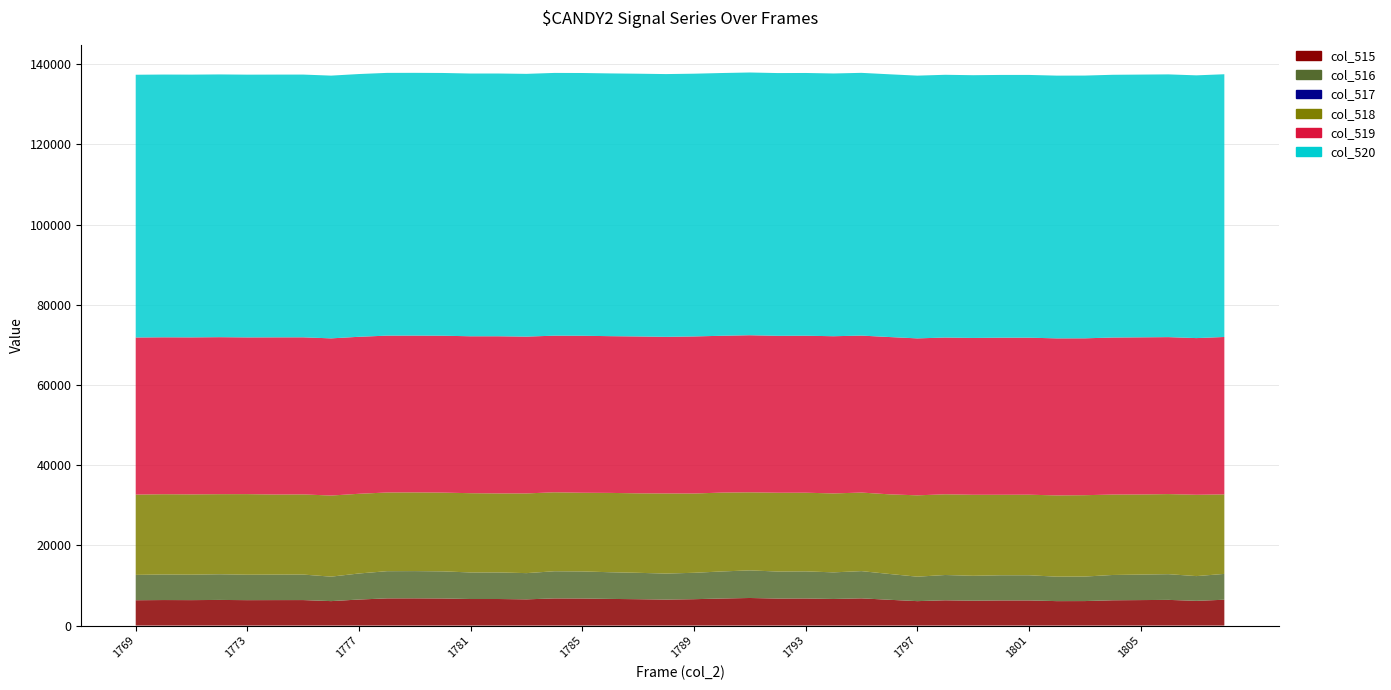

Reading left to right, extract all data points from this chart.

col_515: 6323	6370	6351	6401	6344	6358	6364	6103	6499	6785	6796	6764	6626	6629	6543	6777	6755	6653	6581	6488	6584	6752	6884	6742	6763	6638	6793	6437	6100	6309	6209	6275	6275	6102	6115	6312	6361	6411	6172	6447
col_516: 6323	6370	6351	6400	6344	6358	6361	6101	6499	6785	6794	6764	6625	6629	6543	6776	6755	6652	6581	6488	6583	6751	6882	6740	6763	6635	6793	6436	6100	6308	6208	6274	6273	6101	6115	6312	6361	6411	6171	6447
col_517: 0	0	0	1	0	0	3	2	0	0	2	0	1	0	0	1	0	1	0	0	1	1	2	2	0	3	0	1	0	1	1	1	2	1	0	0	0	0	1	0
col_518: 20024	20026	20019	19974	20100	19969	19993	20231	19878	19628	19630	19641	19770	19706	19881	19693	19624	19788	19824	19982	19776	19669	19471	19655	19617	19687	19594	19862	20289	20129	20209	20081	20095	20266	20294	20058	19972	19978	20284	19832
col_519: 39188	39139	39165	39160	39091	39208	39178	39201	39158	39122	39109	39130	39139	39200	39111	39065	39156	39094	39130	39065	39175	39114	39180	39138	39155	39210	39148	39236	39146	39097	39117	39179	39165	39167	39126	39165	39202	39146	39079	39256
col_520: 65535	65535	65535	65535	65535	65535	65535	65535	65535	65535	65535	65535	65535	65535	65535	65535	65535	65535	65535	65535	65535	65535	65535	65535	65535	65535	65535	65535	65535	65535	65535	65535	65535	65535	65535	65535	65535	65535	65535	65535